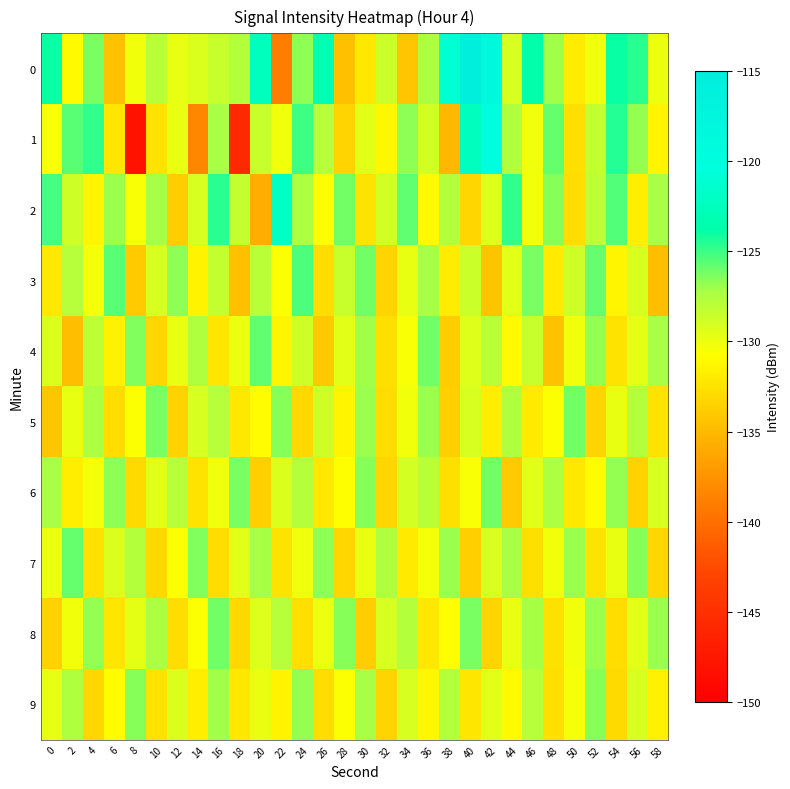

Which series has the largest range (max minus min)?

1